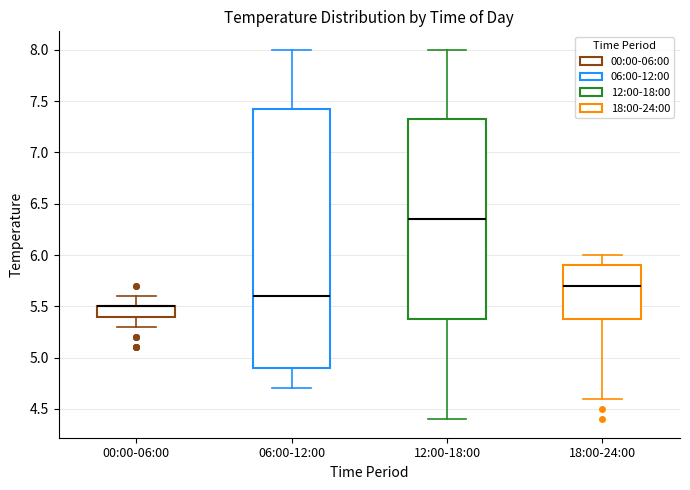

Reading left to right, transcribe this box plot: for each box, give where its median line is, the range the box spans, and where its two whiskers end, as read against the y-axis. The values are not printed on the chart, so give them approximately, as read against the axis.

00:00-06:00: median 5.50 (drawn on the box's upper edge), box 5.40 to 5.50, whiskers 5.30 to 5.60
06:00-12:00: median 5.60, box 4.90 to 7.45, whiskers 4.70 to 8.00
12:00-18:00: median 6.35, box 5.40 to 7.35, whiskers 4.40 to 8.00
18:00-24:00: median 5.70, box 5.40 to 5.90, whiskers 4.60 to 6.00